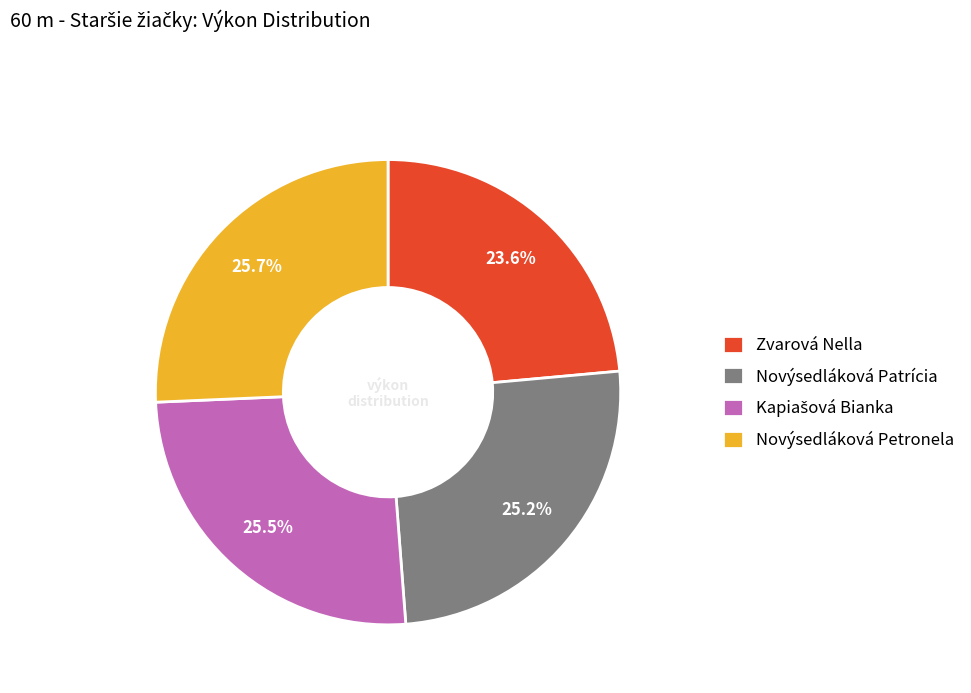

What is the smallest slice in the pie chart?

Zvarová Nella